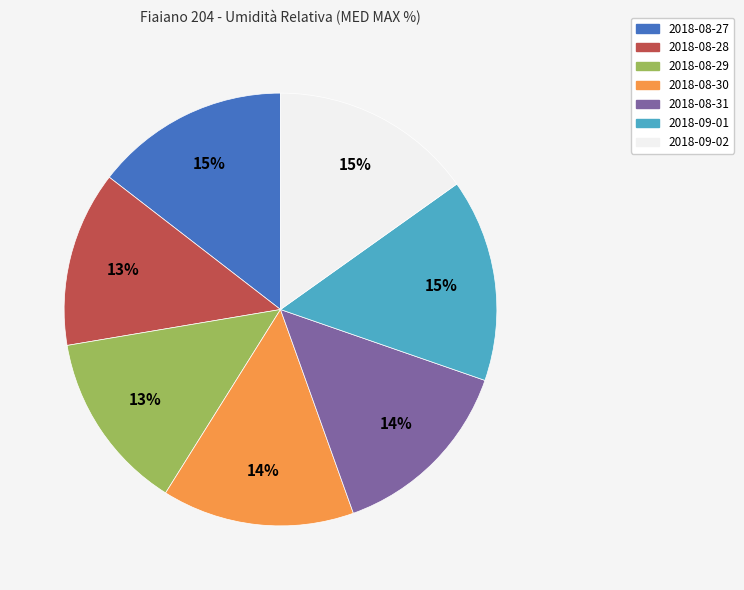

Combined, do 2018-09-02 and 2018-08-31 account for over 50%?

No